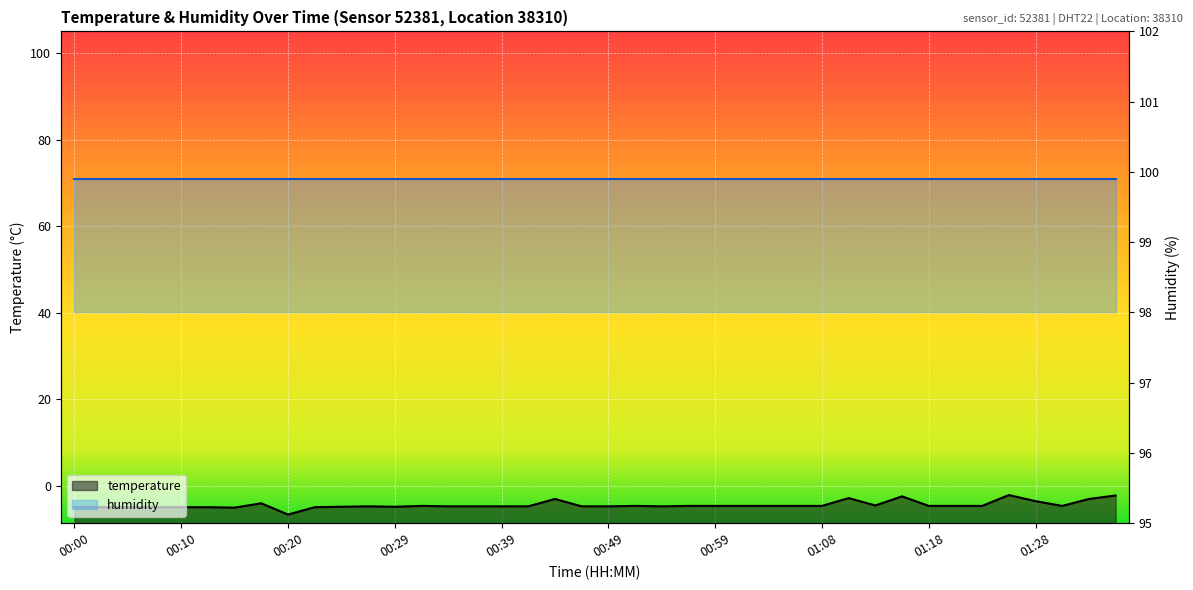

At which label is humidity closest to 99?

00:00